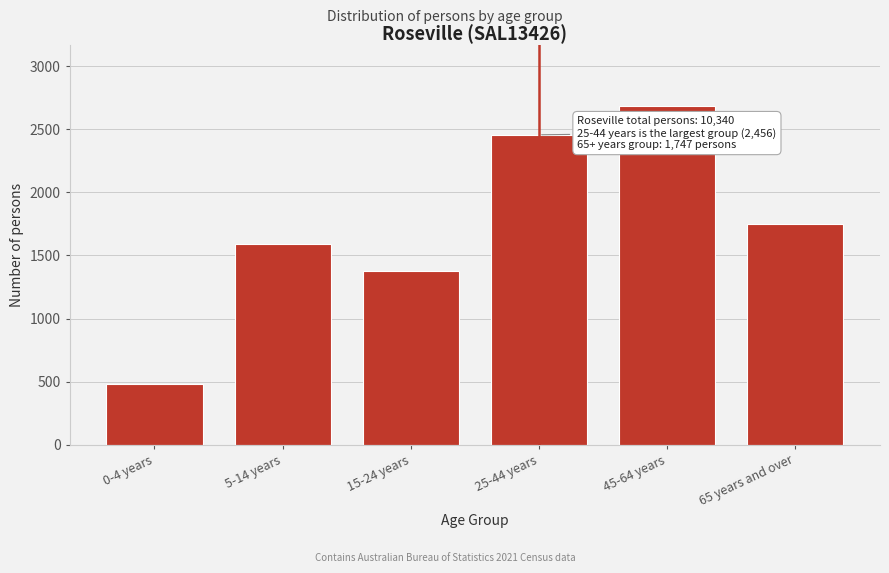

Reading left to right, transcribe all the data shown in this chart.

0-4 years=485	5-14 years=1592	15-24 years=1380	25-44 years=2456	45-64 years=2682	65 years and over=1747